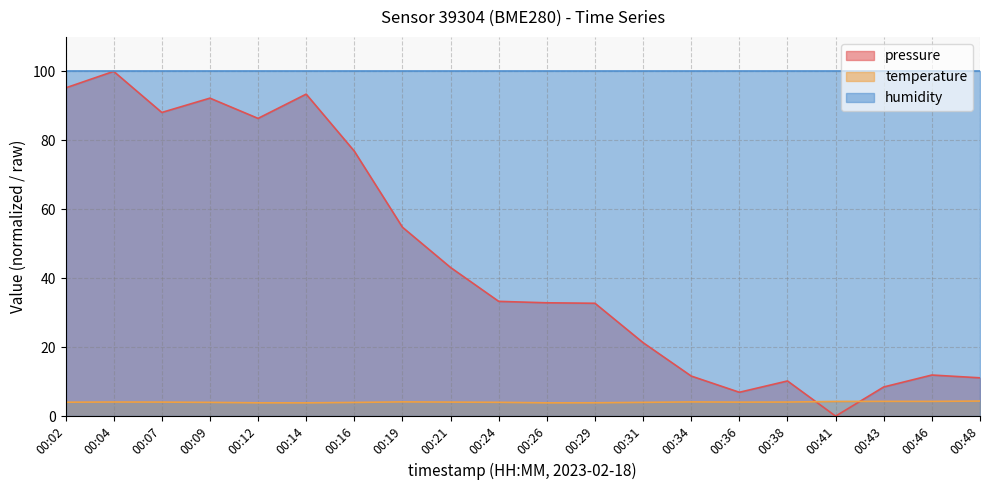

What are all the series names shown in the legend?

pressure, temperature, humidity